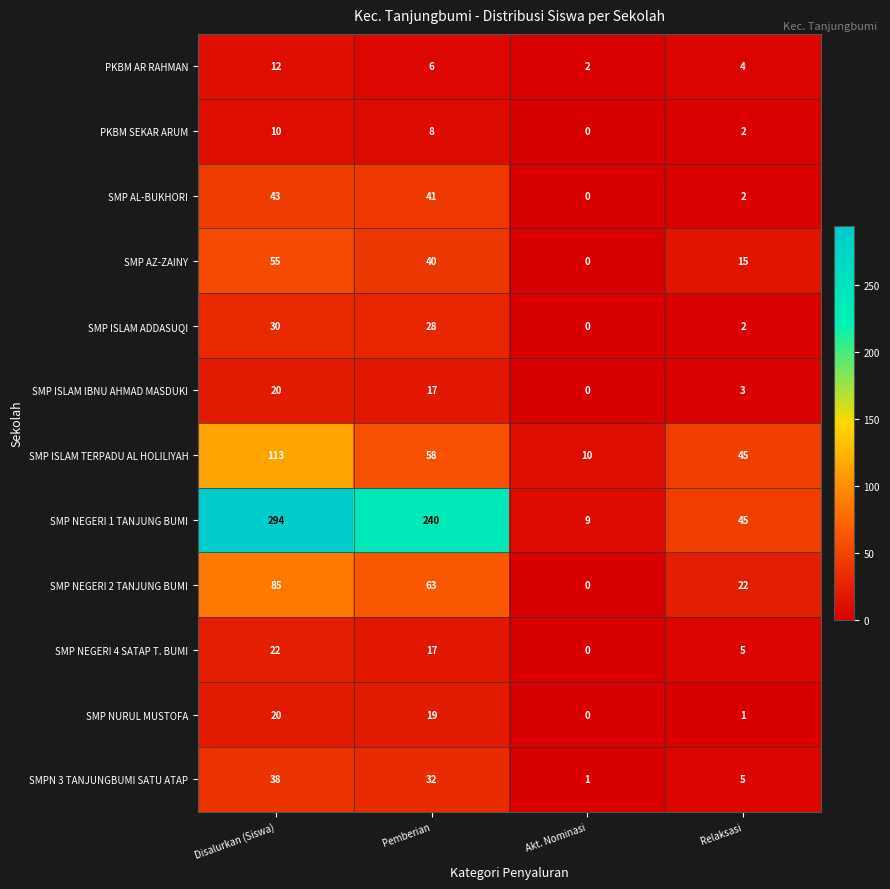

At which label is SMP ISLAM TERPADU AL HOLILIYAH closest to 61?

Pemberian